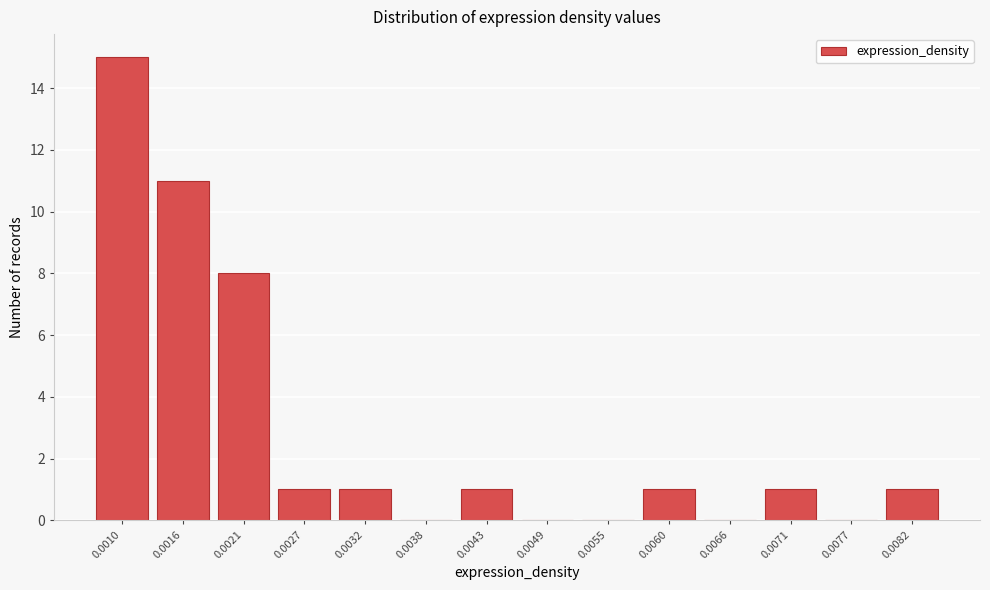

Reading left to right, extract all data points from this chart.

0.0010=15	0.0016=11	0.0021=8	0.0027=1	0.0032=1	0.0038=0	0.0043=1	0.0049=0	0.0055=0	0.0060=1	0.0066=0	0.0071=1	0.0077=0	0.0082=1